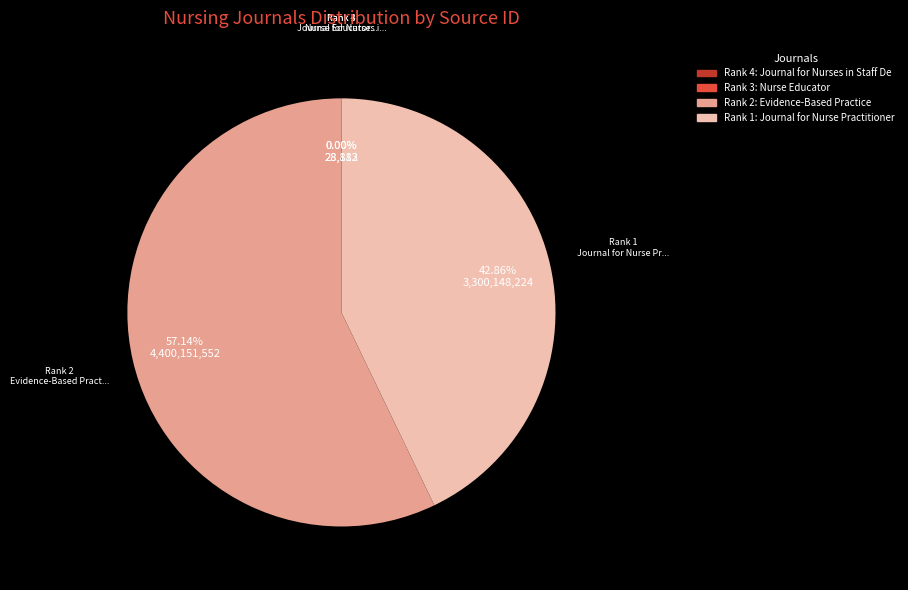

To the nearest percent, what is the average slice percentage?

25%